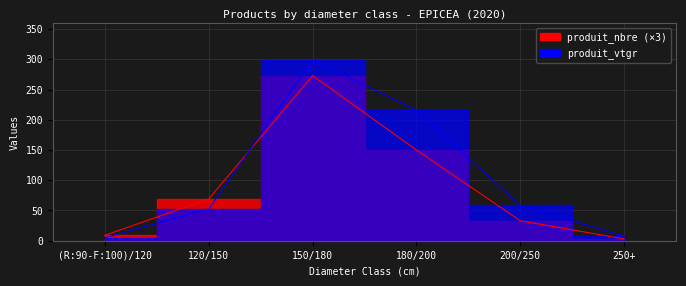

What is the minimum value shown in the chart?

3.0